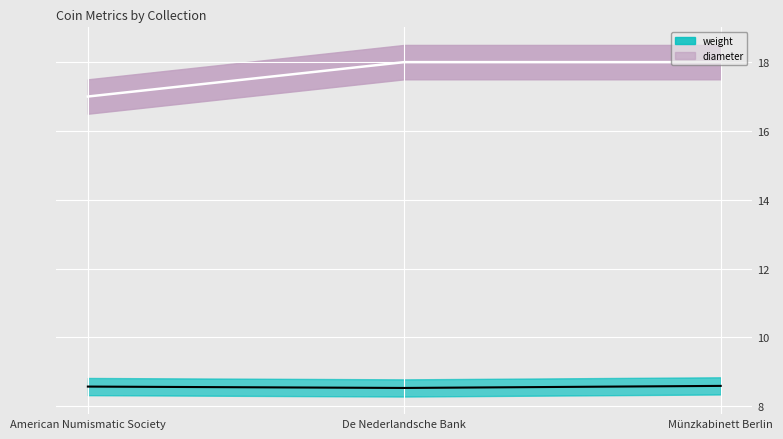

What is the value of the diameter point at the 1st from the left?

17.0